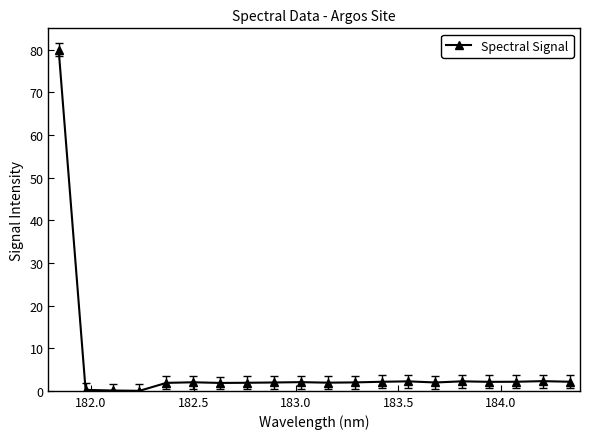

What is the difference between the second highest and minimum values?

2.3